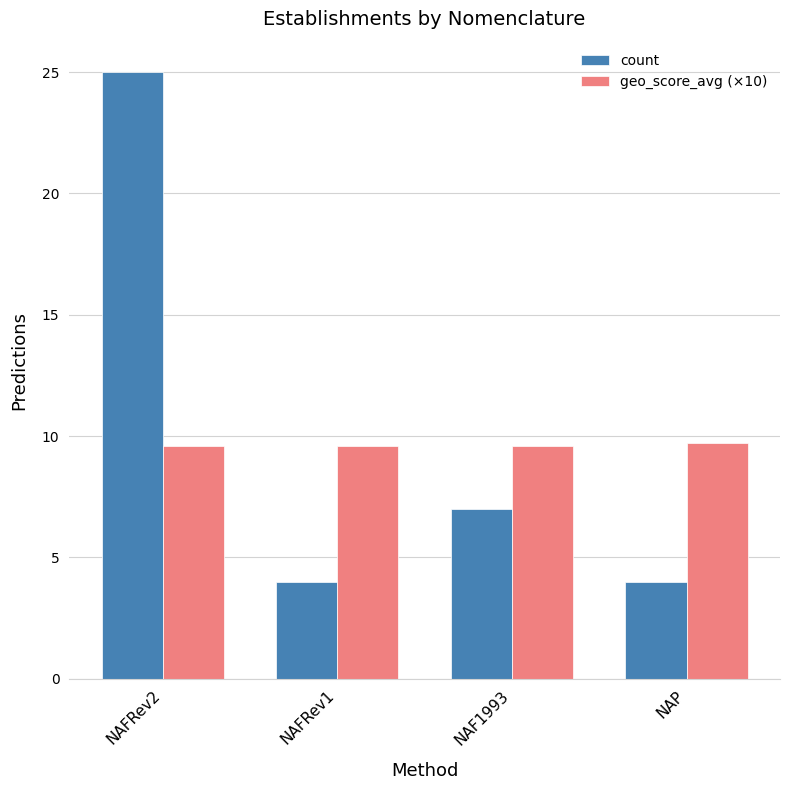

At which label does count reach its peak?

NAFRev2